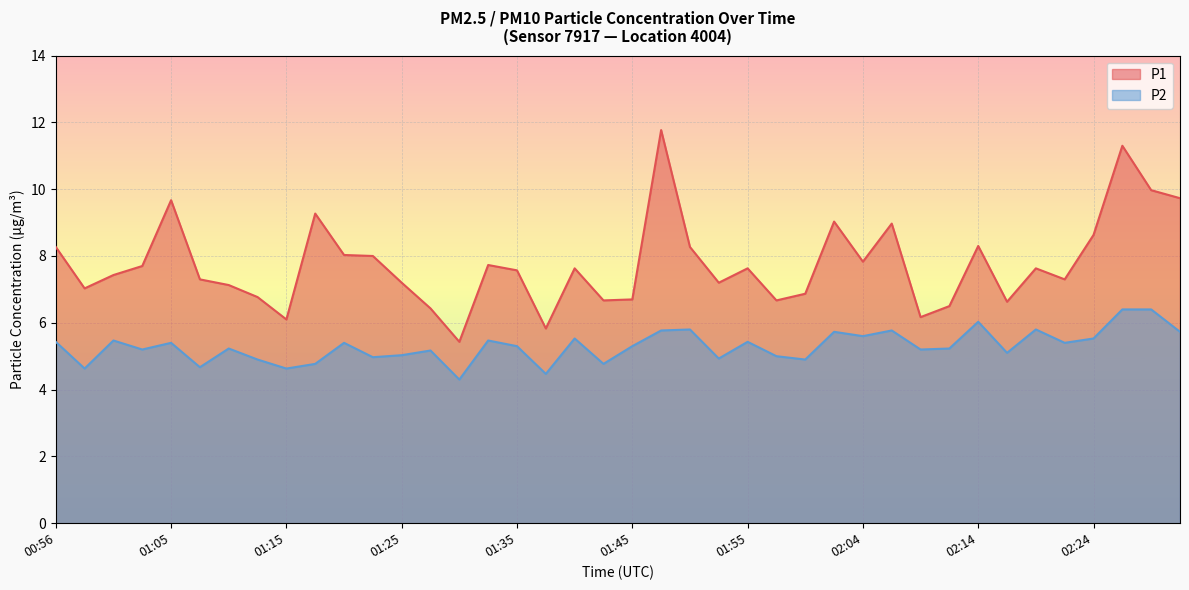

What is the lowest value of the P2 series?

4.3